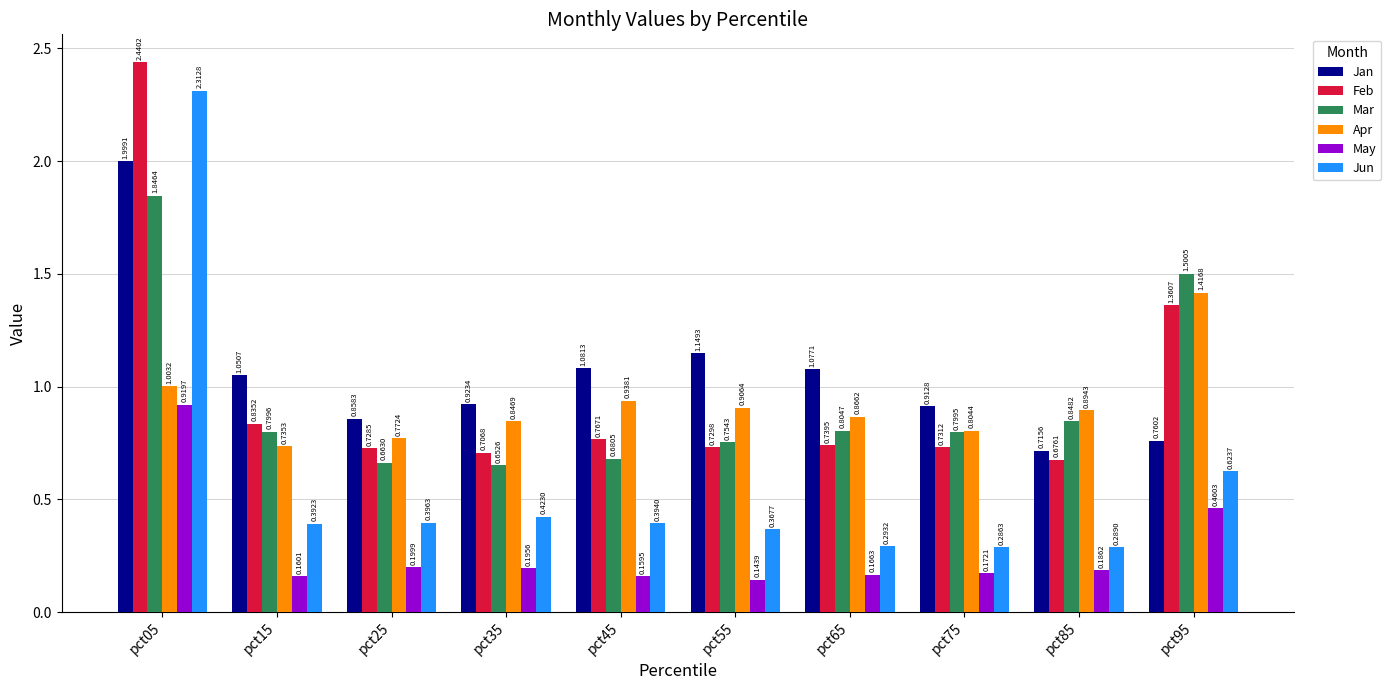

Is the value of May at pct55 greater than the value of Apr at pct75?

No